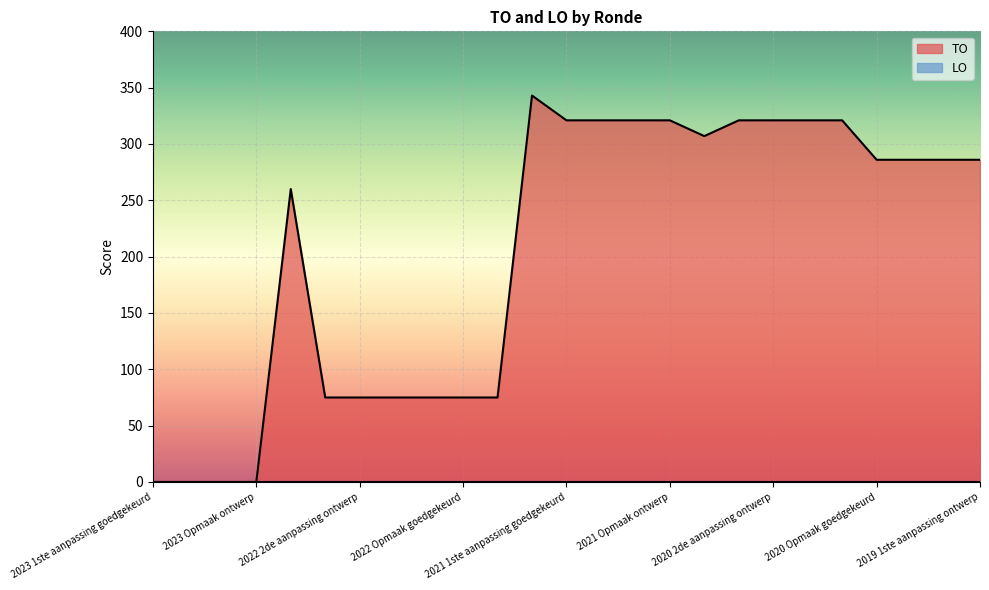

Between 2022 2de aanpassing ontwerp and 2021 Opmaak ontwerp, which series saw the biggest shift?

TO